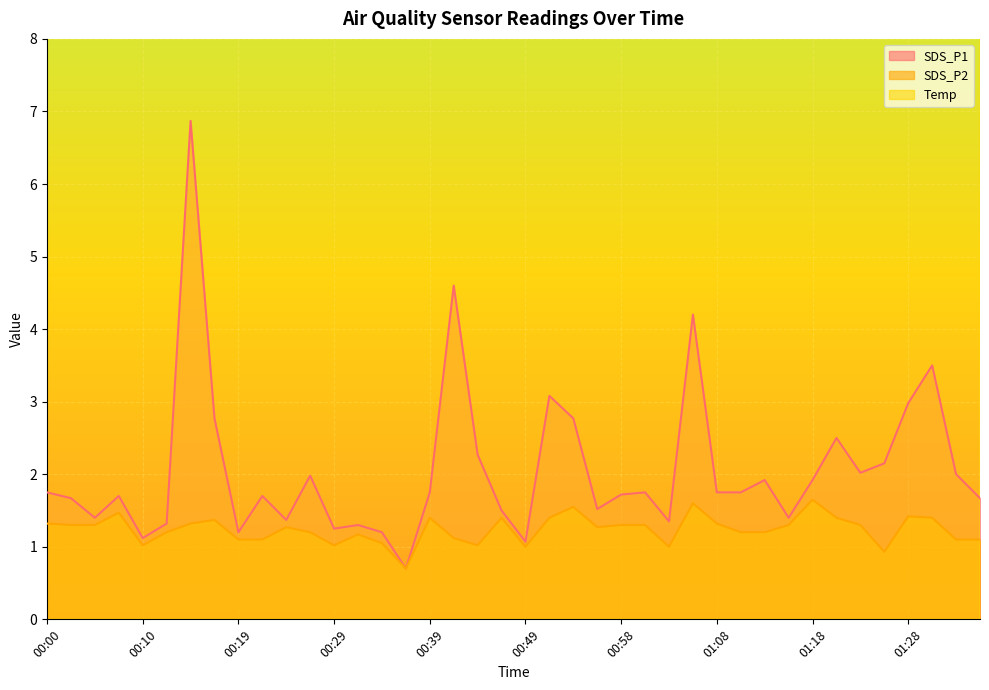

What is the average value of the SDS_P2 series?

1.2